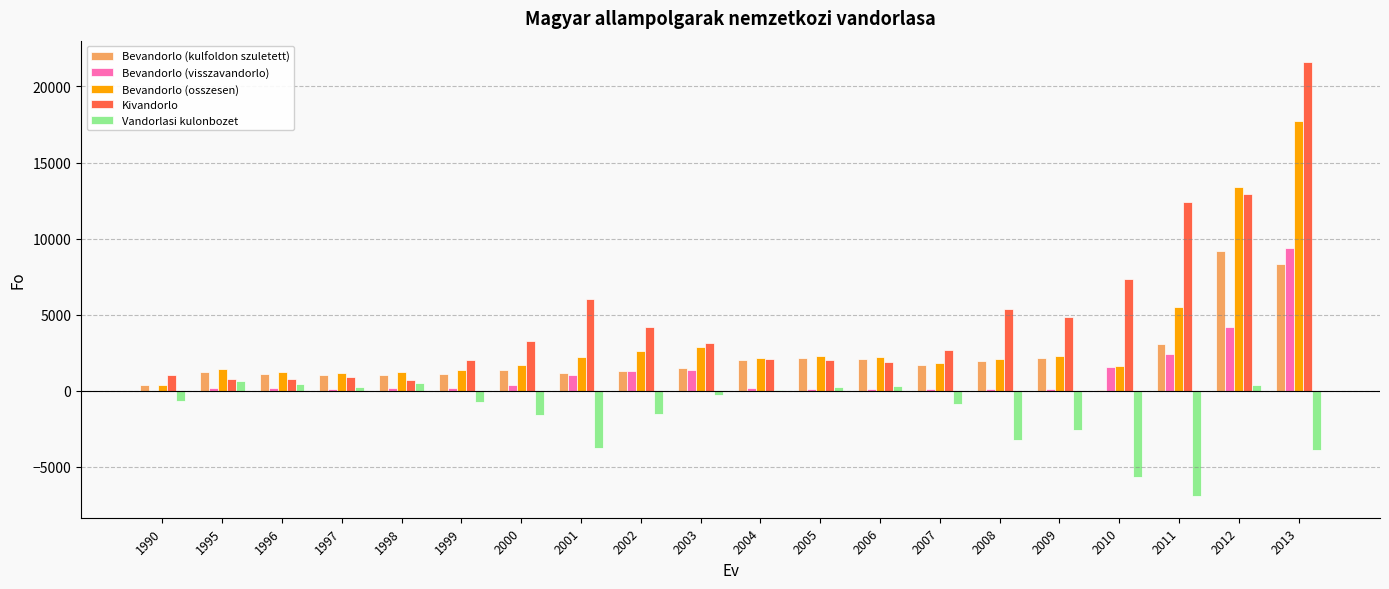

Are the bars horizontal?

No